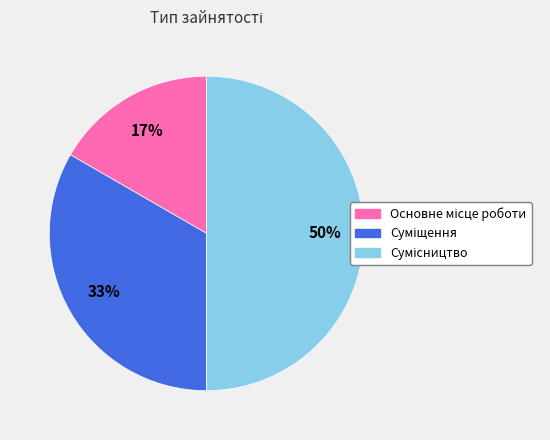

How many slices are in this pie chart?

3